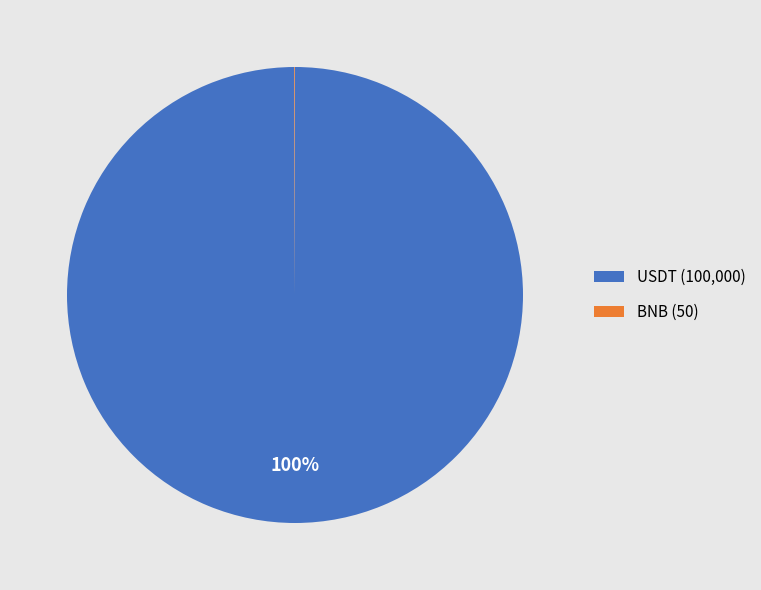

Is it true that USDT is 100% of the pie?

True